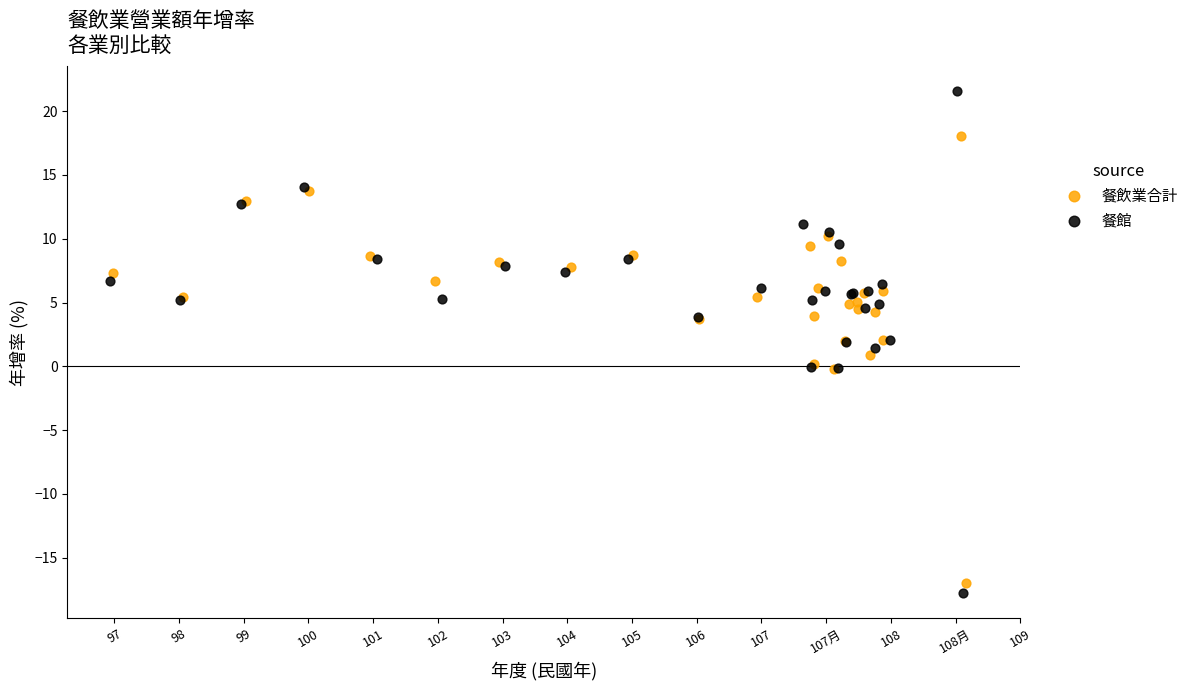

Which series has the widest spread of Y values?

餐館